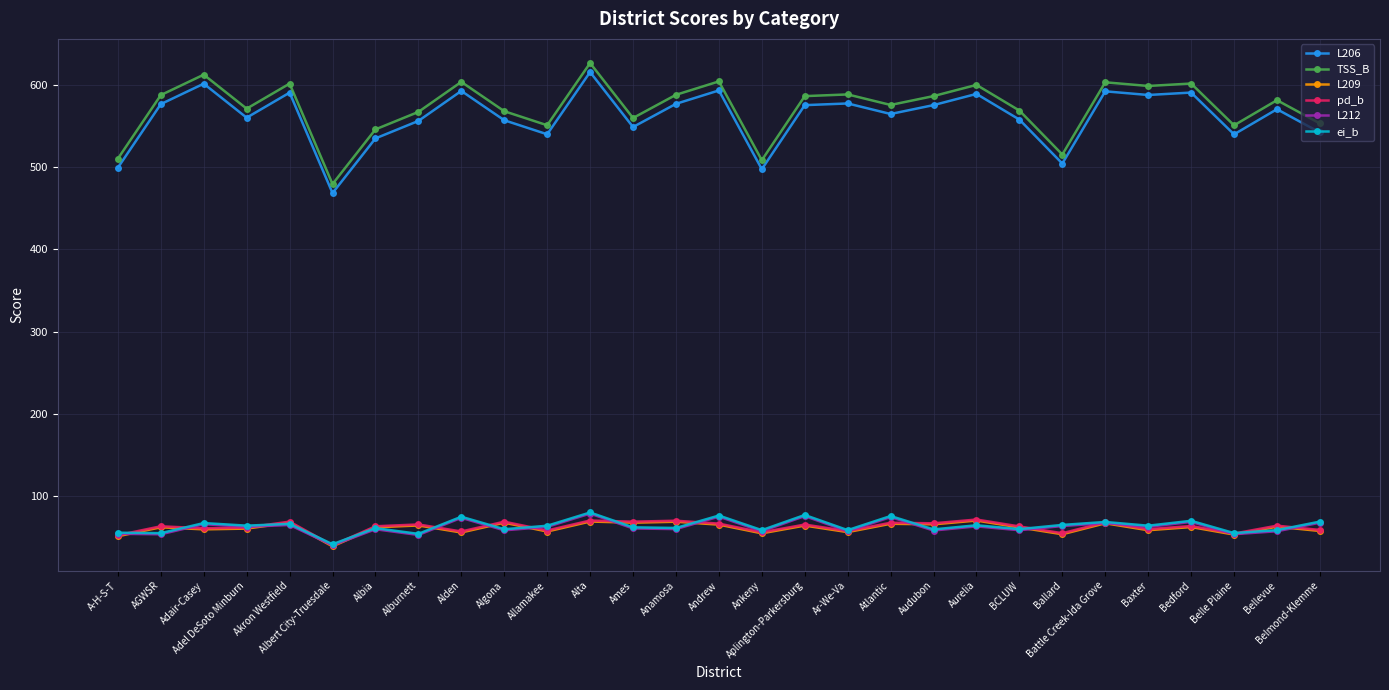

What is the sum of the ei_b values at Albia and Ar-We-Va?

119.5